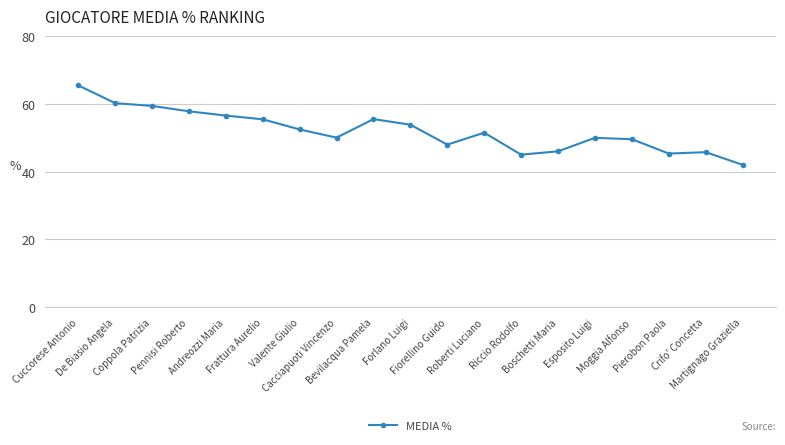

How many series are shown in this chart?

1